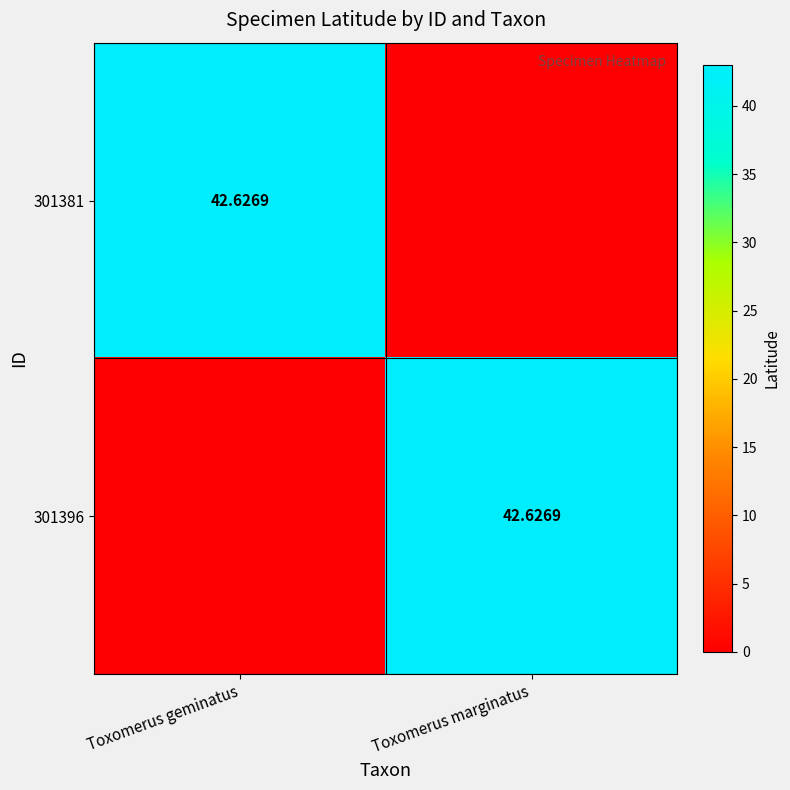

True or false: 301381 has a value of 11.2 at Toxomerus geminatus.

False